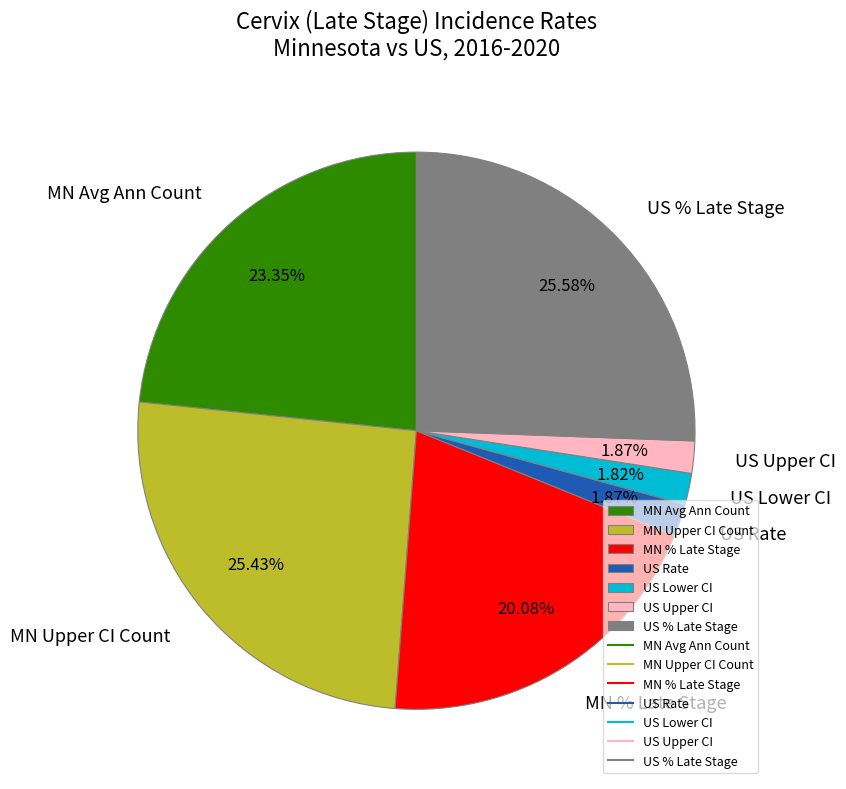

Is there a majority slice in this chart?

No